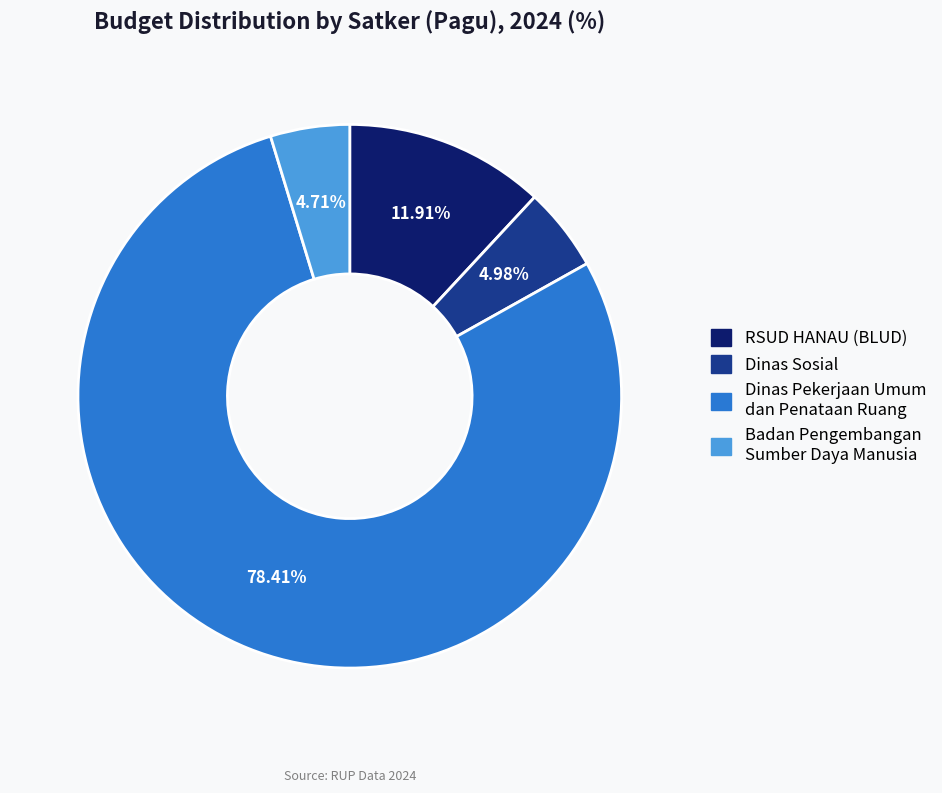

Do RSUD HANAU (BLUD) and Dinas Sosial together represent more than half of the pie?

No